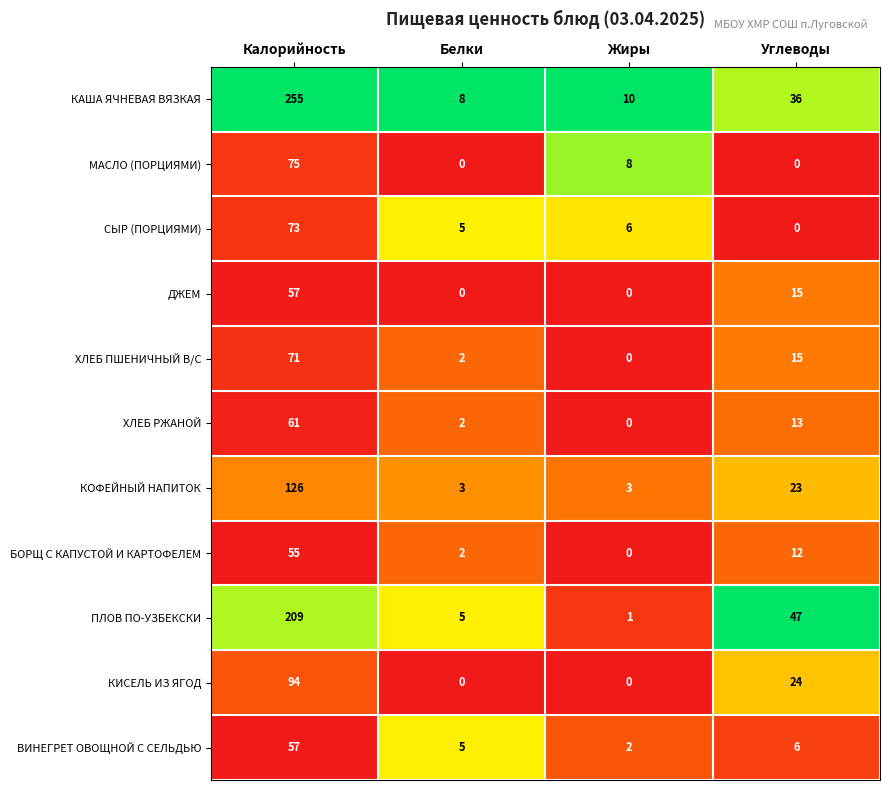

What is the sum of all ХЛЕБ РЖАНОЙ values?

76